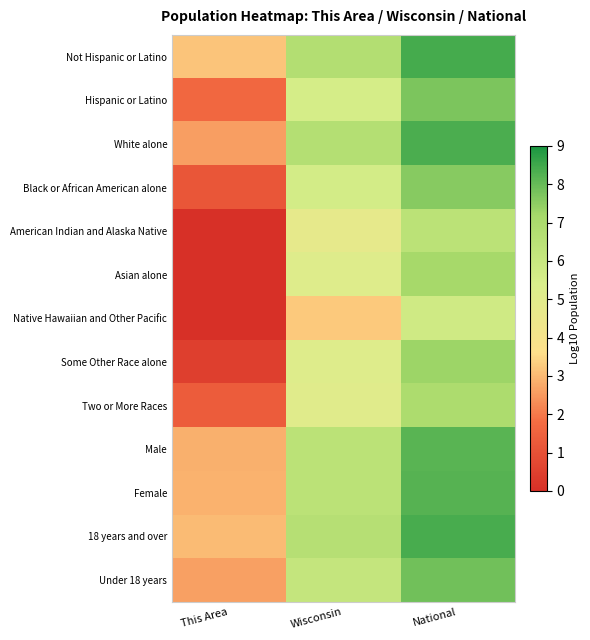

Reading right to left, transcribe all the data shown in this chart.

Not Hispanic or Latino: National=8.4	Wisconsin=6.7	This Area=3.2
Hispanic or Latino: National=7.7	Wisconsin=5.5	This Area=1.6
White alone: National=8.3	Wisconsin=6.7	This Area=2.6
Black or African American alone: National=7.6	Wisconsin=5.6	This Area=1.1
American Indian and Alaska Native: National=6.5	Wisconsin=4.7	This Area=0.0
Asian alone: National=7.2	Wisconsin=5.1	This Area=0.0
Native Hawaiian and Other Pacific: National=5.7	Wisconsin=3.3	This Area=0.0
Some Other Race alone: National=7.3	Wisconsin=5.1	This Area=0.5
Two or More Races: National=7.0	Wisconsin=5.0	This Area=1.3
Male: National=8.2	Wisconsin=6.5	This Area=2.9
Female: National=8.2	Wisconsin=6.5	This Area=2.9
18 years and over: National=8.4	Wisconsin=6.6	This Area=3.0
Under 18 years: National=7.9	Wisconsin=6.1	This Area=2.6